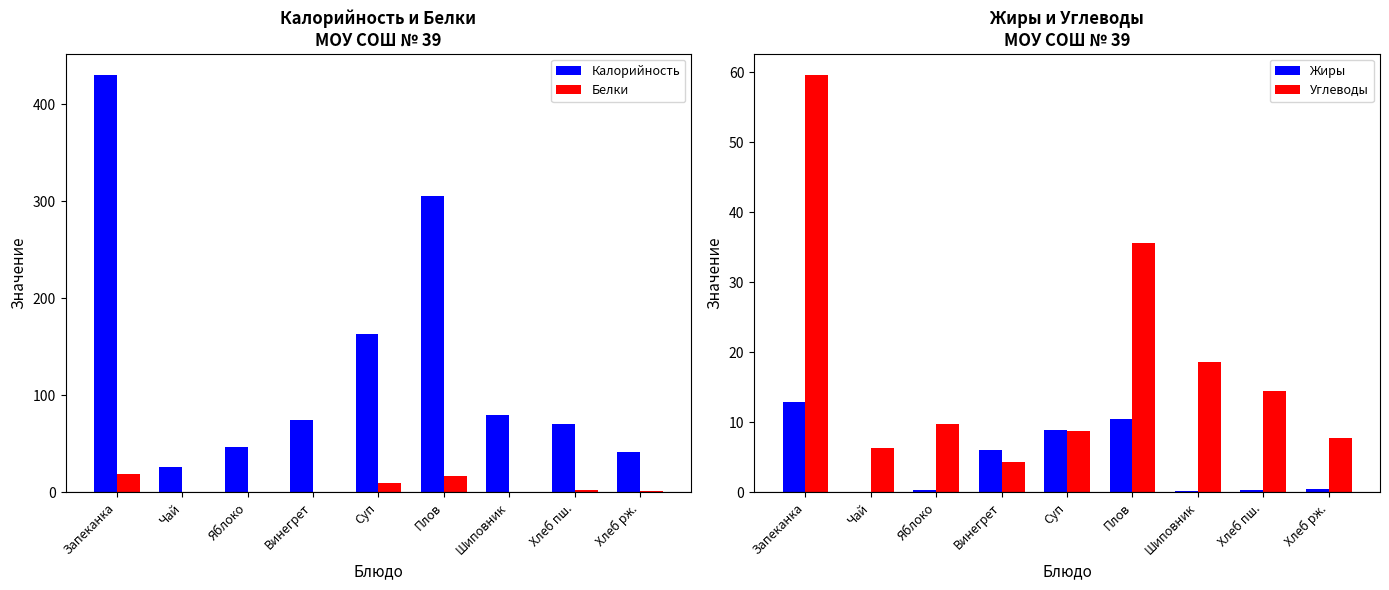

At which label does Белки first exceed 1?

Запеканка